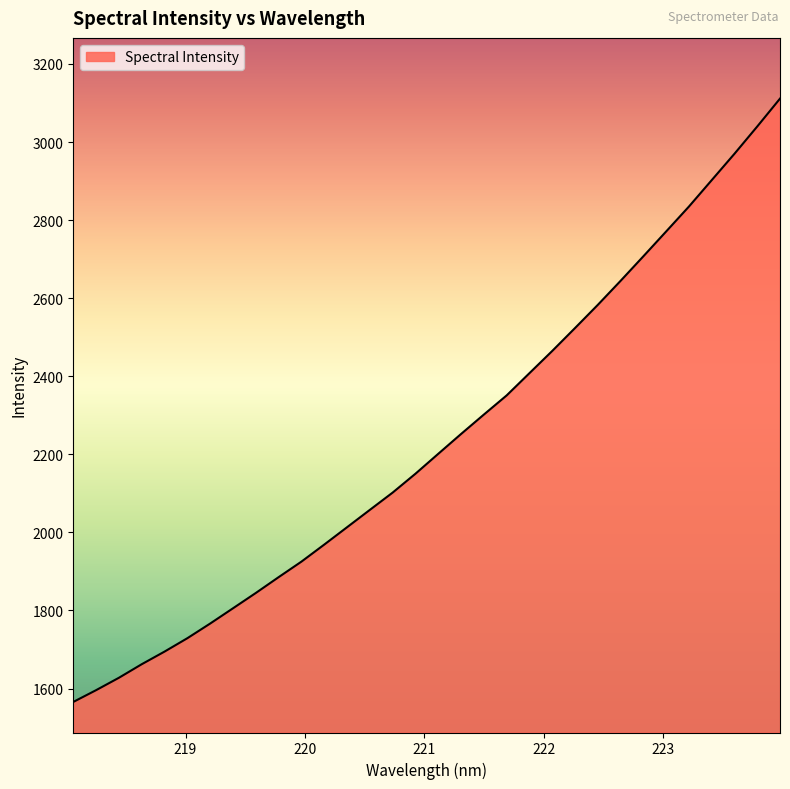

What is the difference between the maximum and minimum values?

1545.8